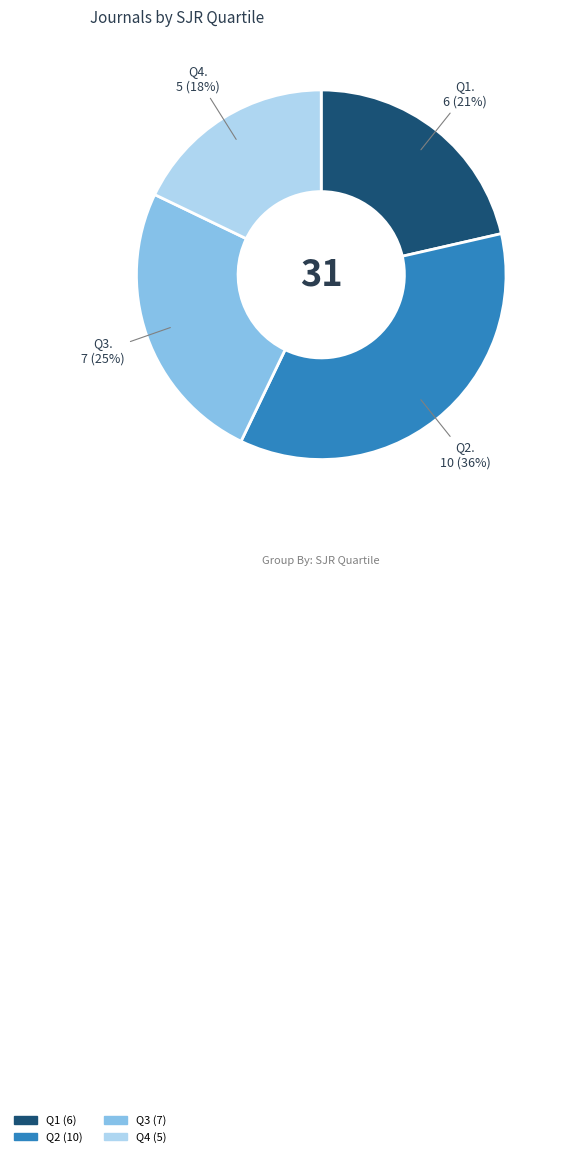

What is the ratio of the value at Q4 to the value at Q2?

0.5